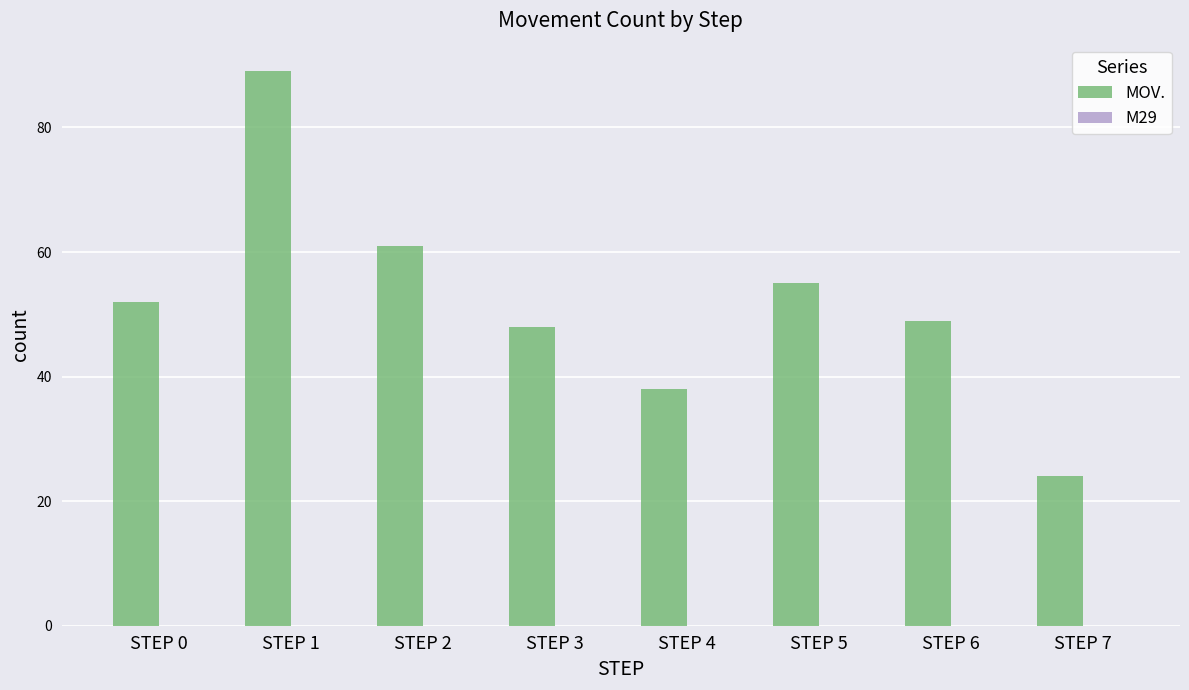

Reading left to right, what are all the values shown in this chart?

STEP 0=52	STEP 1=89	STEP 2=61	STEP 3=48	STEP 4=38	STEP 5=55	STEP 6=49	STEP 7=24